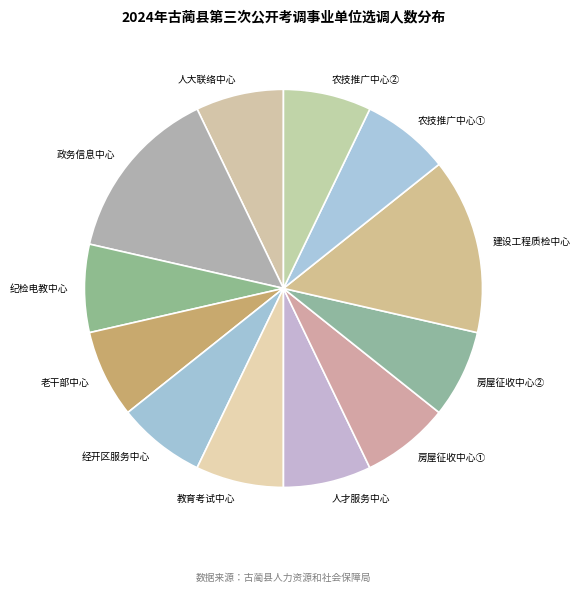

Does any single category account for the majority?

No